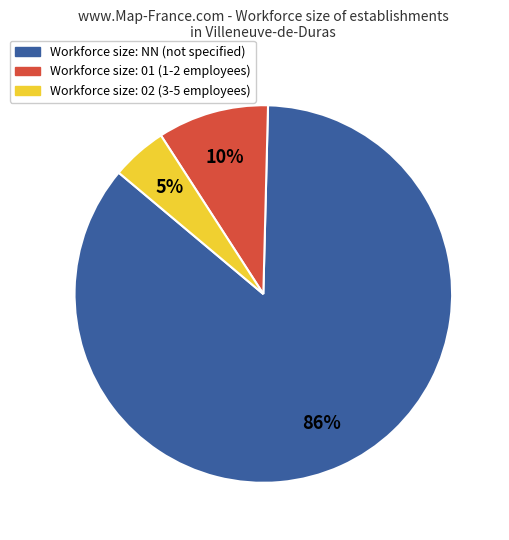

To the nearest percent, what is the average slice percentage?

33%